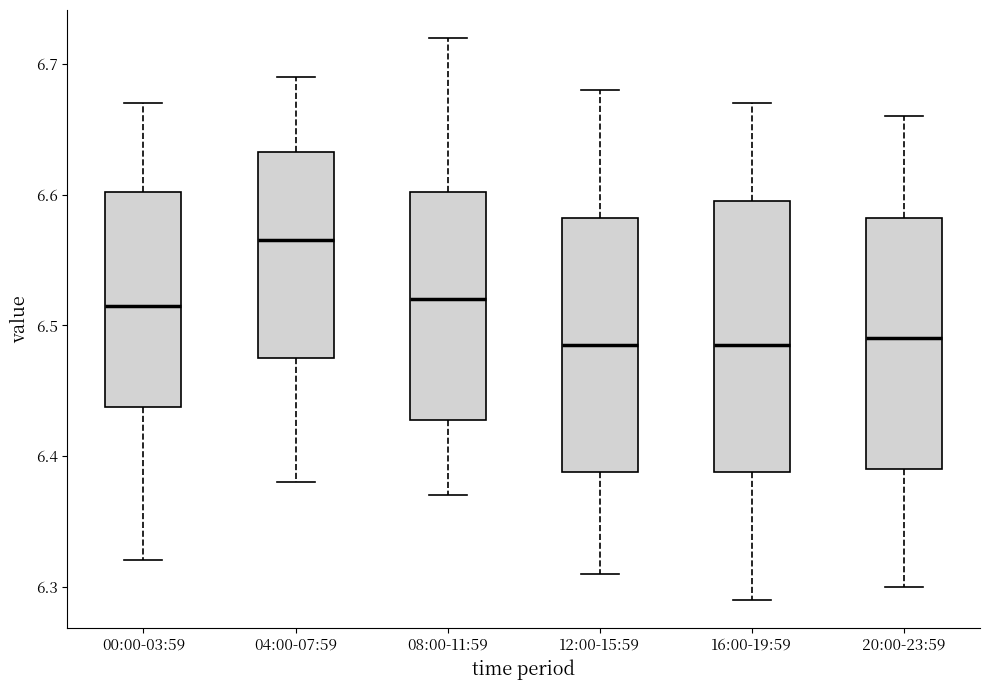

Where is the lower edge of the box for 04:00-07:59 on the y-axis? The values are not printed on the chart, so give them approximately, as read against the axis.

6.48